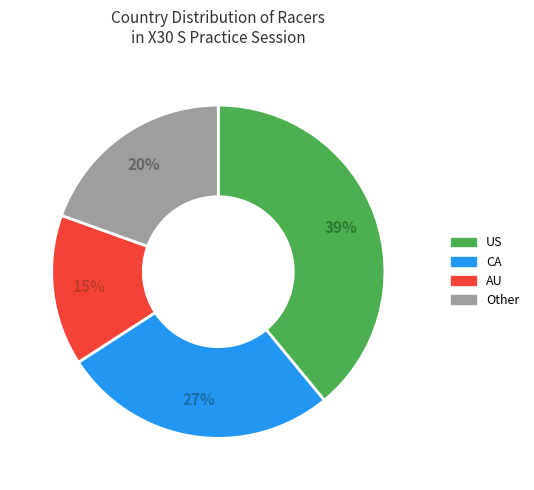

Which category has the biggest portion of the pie?

US